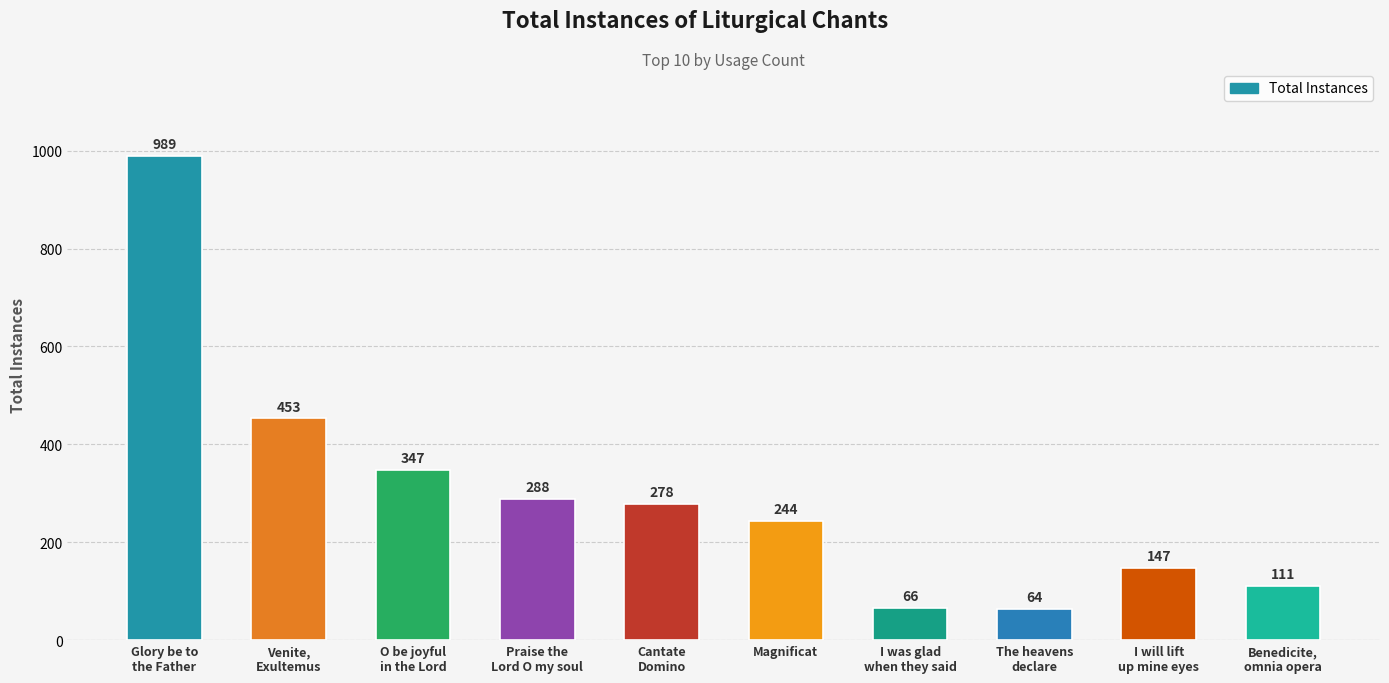

What is the label of the 8th bar from the left?

The heavens
declare